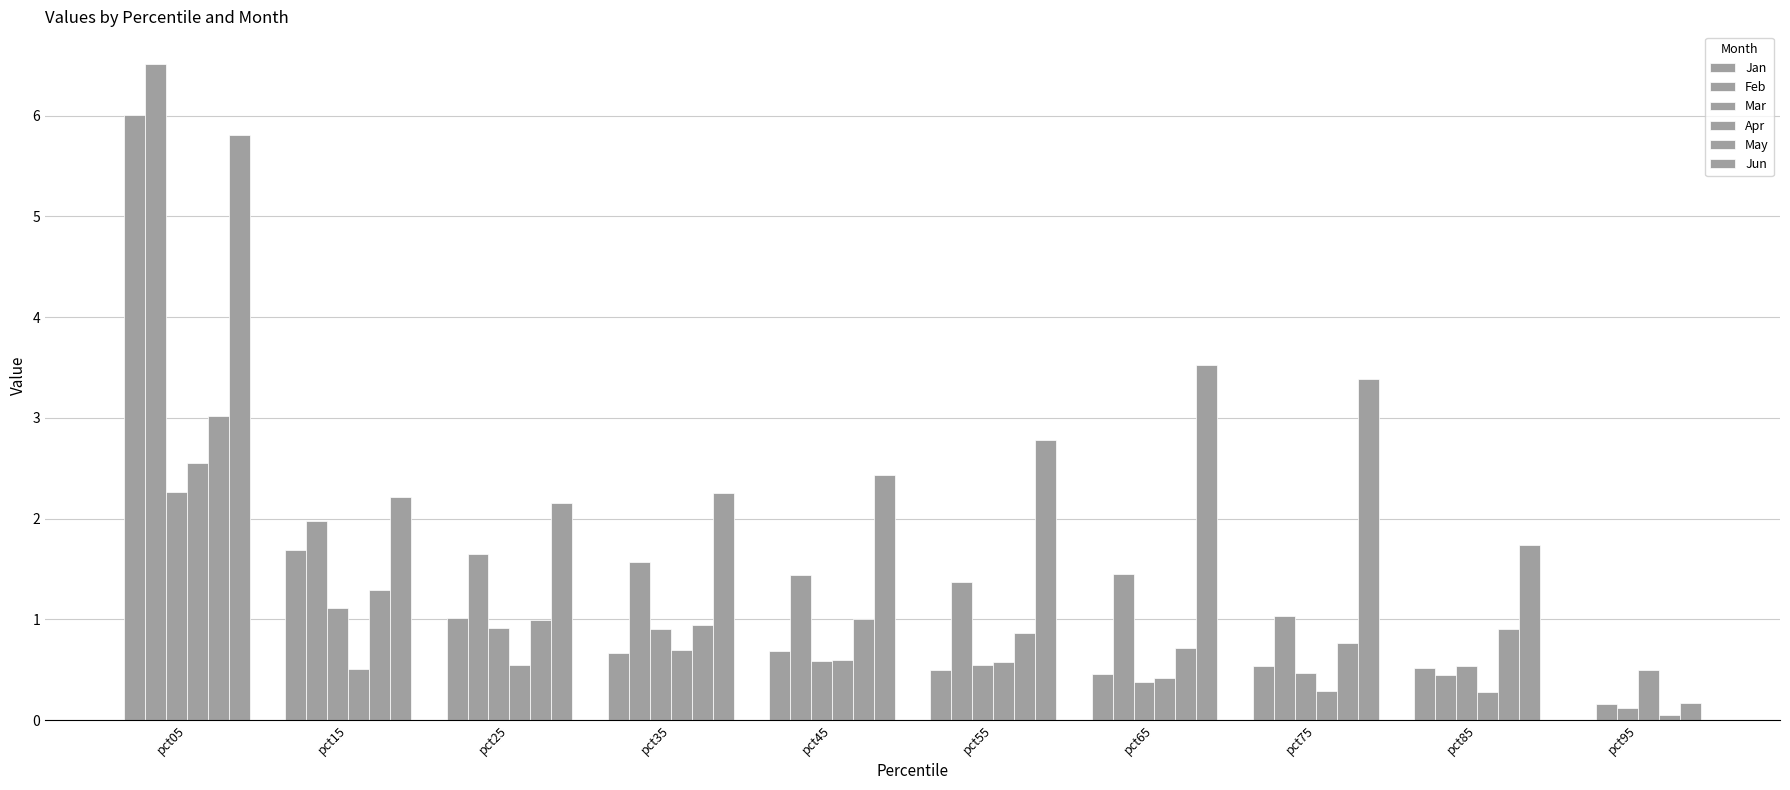

Are the bars grouped side by side (vs. stacked)?

Yes